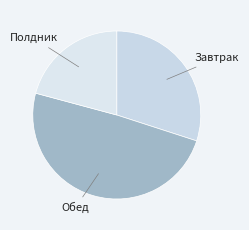

Does Полдник account for over 50% of the chart?

No